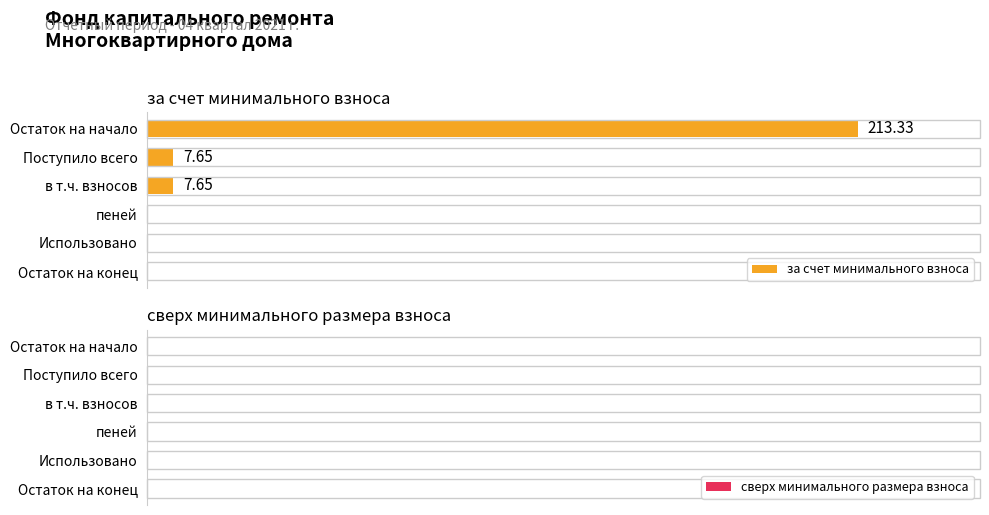

Which category has the highest value across all series?

Остаток на начало